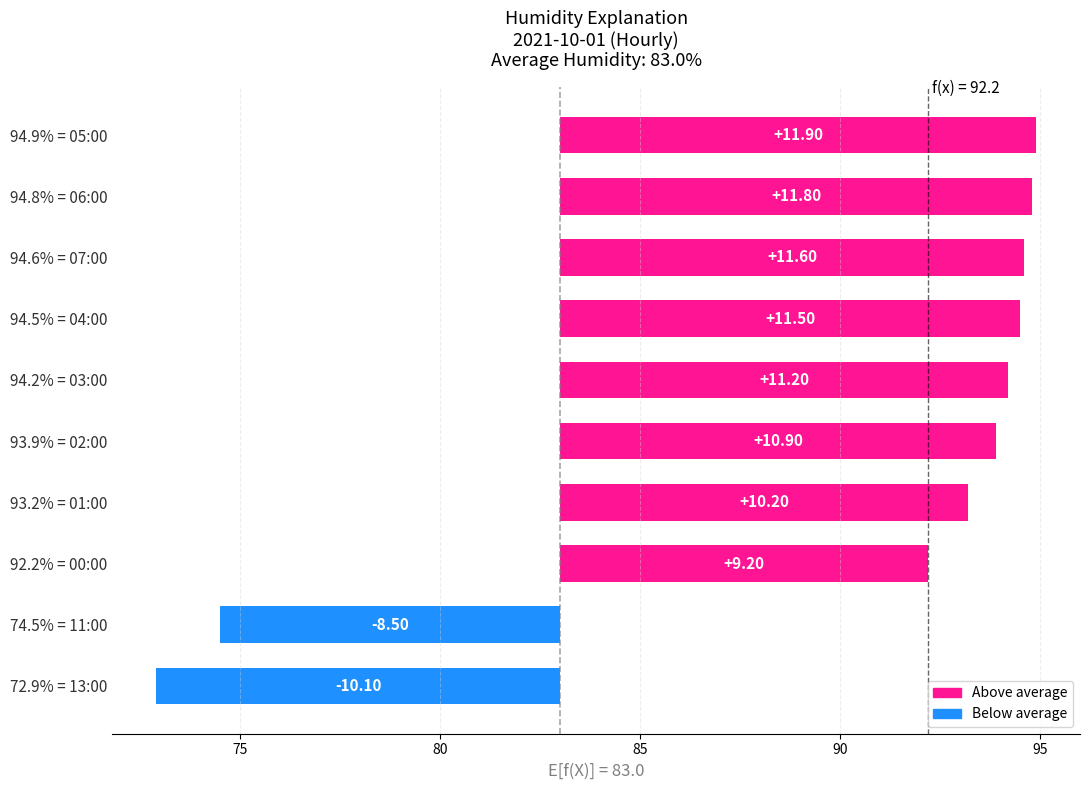

What is the difference between the second highest and minimum values?

21.9